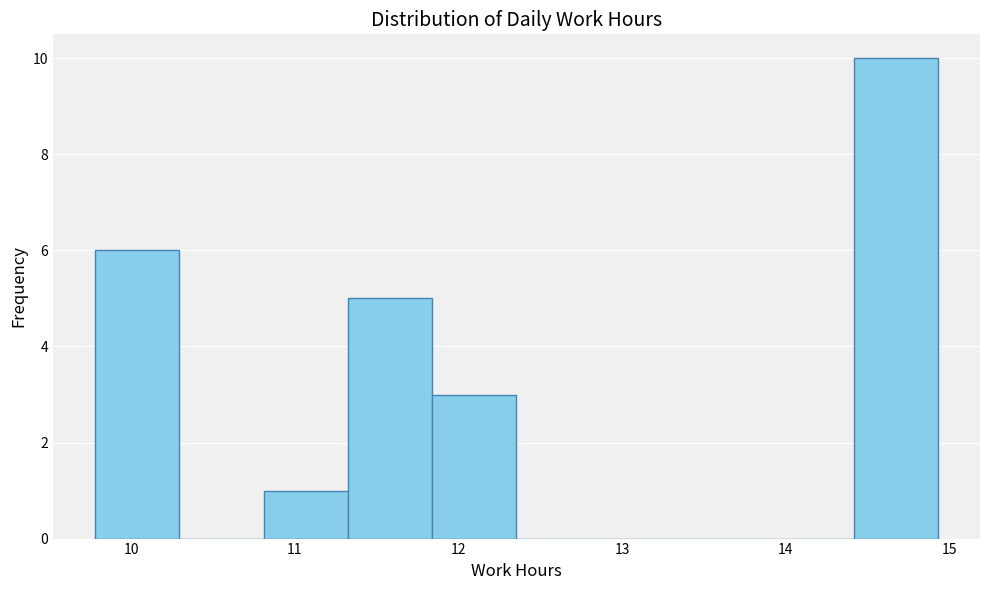

Over which range of the x-axis is the bar tallest?

14.4 to 14.9